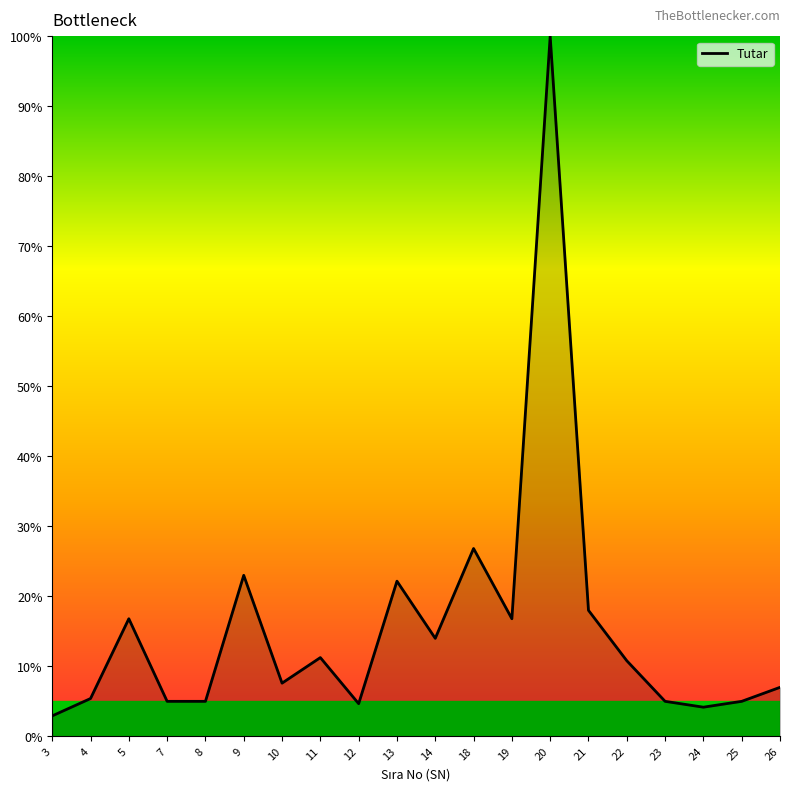

Where is the data nearest to the value 51?

18